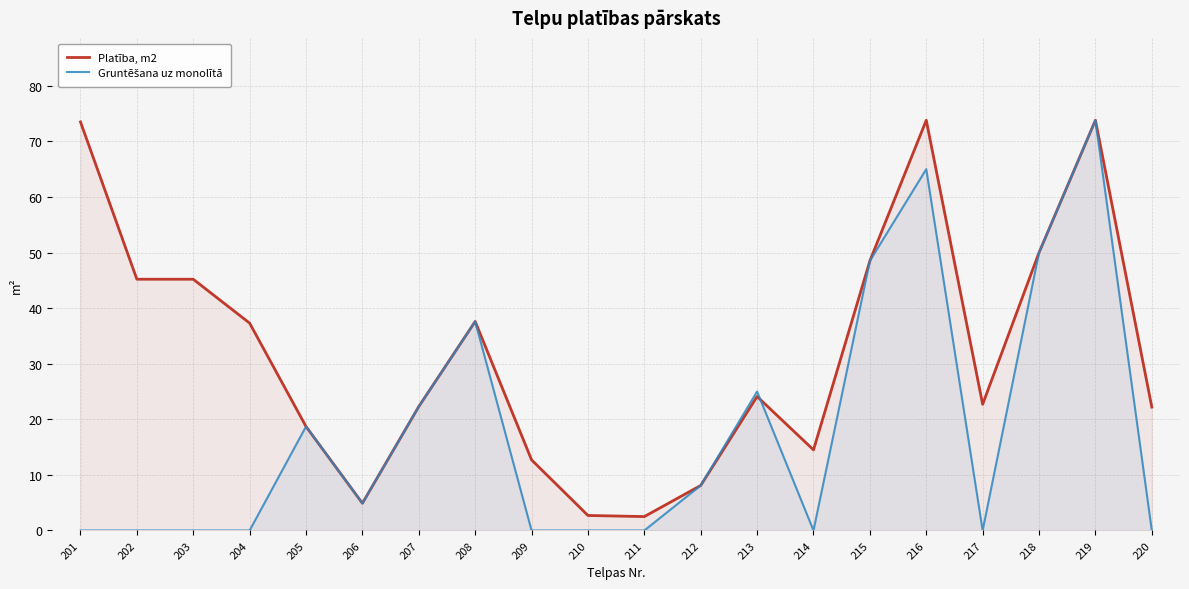

How many lines are shown in the chart?

2